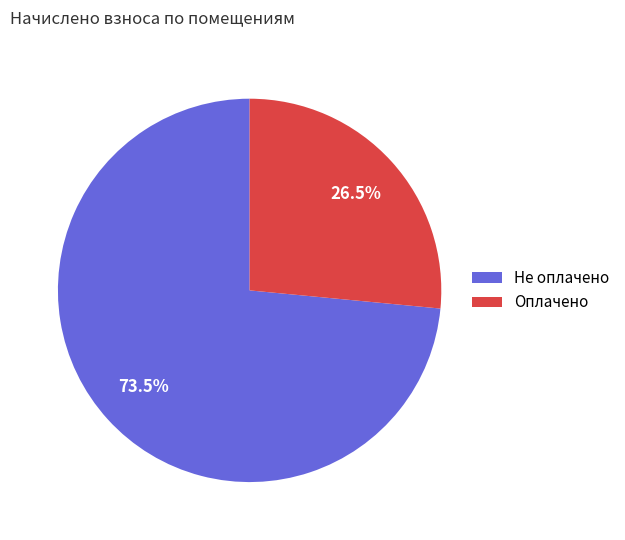

How many segments does this pie chart have?

2